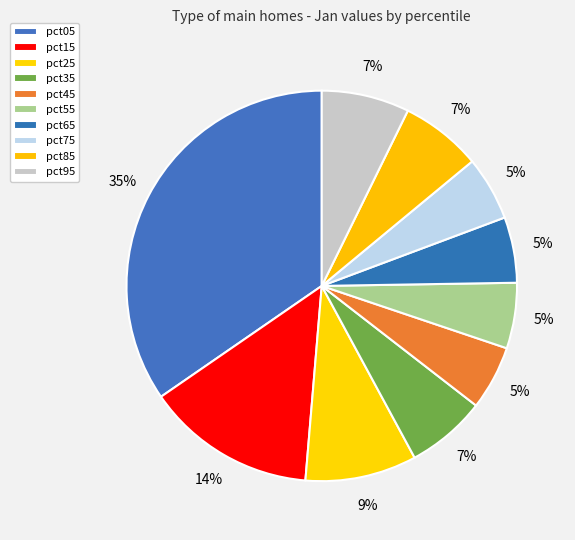

To the nearest percent, what percentage of the pie is pct95?

7%